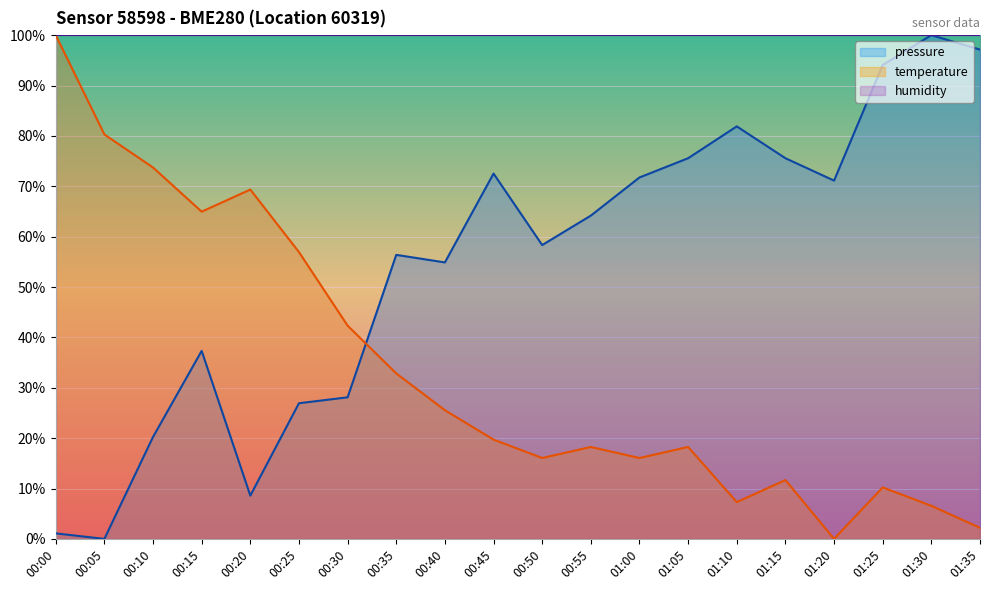

True or false: temperature has more than 2 points higher than both neighbors.

True